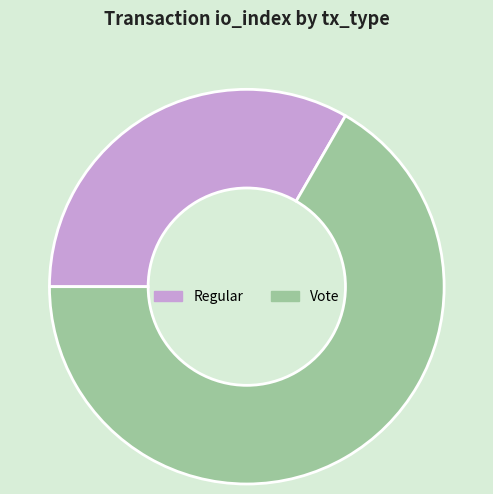

Combined, do Vote and Regular account for over 50%?

Yes